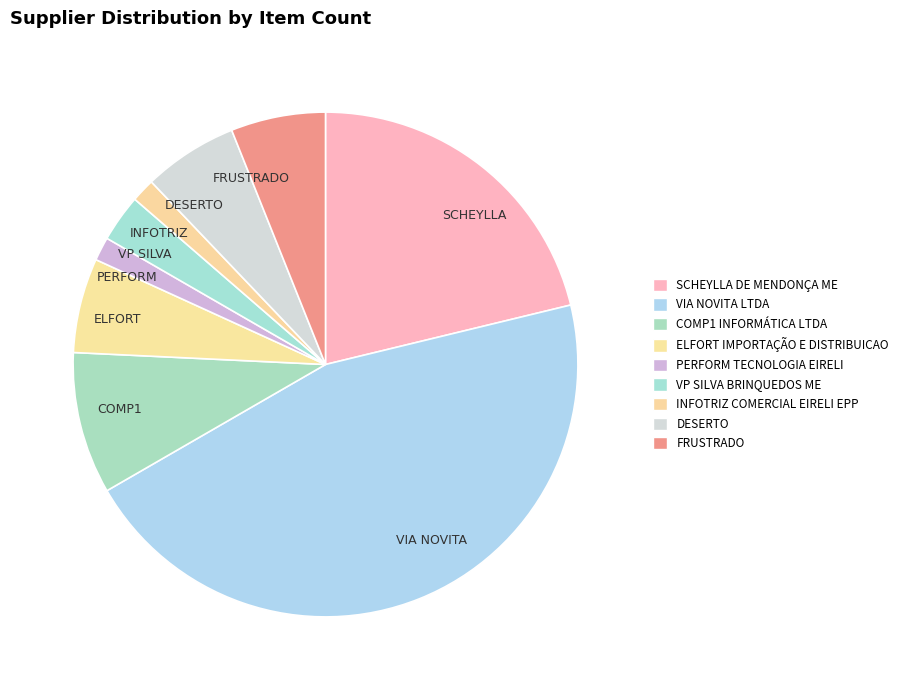

Do PERFORM and FRUSTRADO together represent more than half of the pie?

No